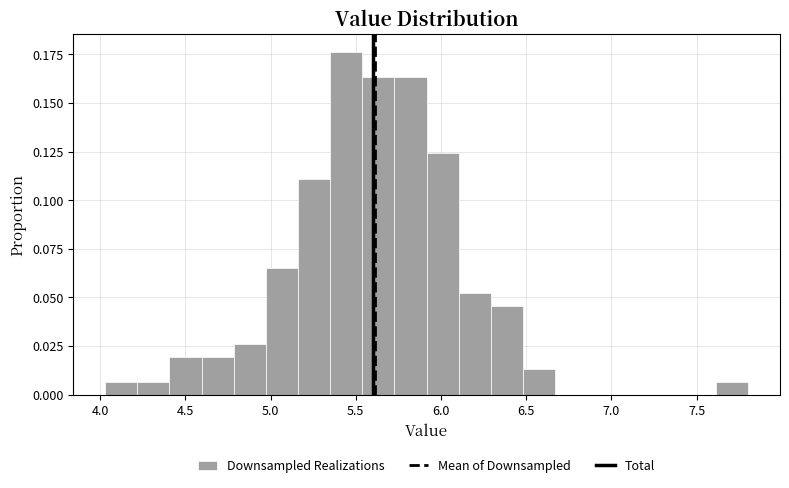

Read against the x-axis, roughly where is the centre of the tallest bar?

5.45